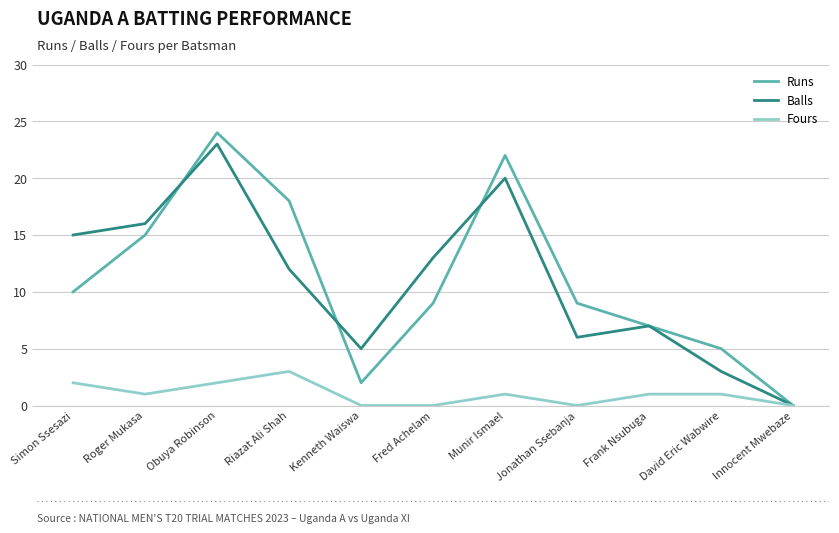

The Runs series shows 0 at Kenneth Waiswa. True or false?

False